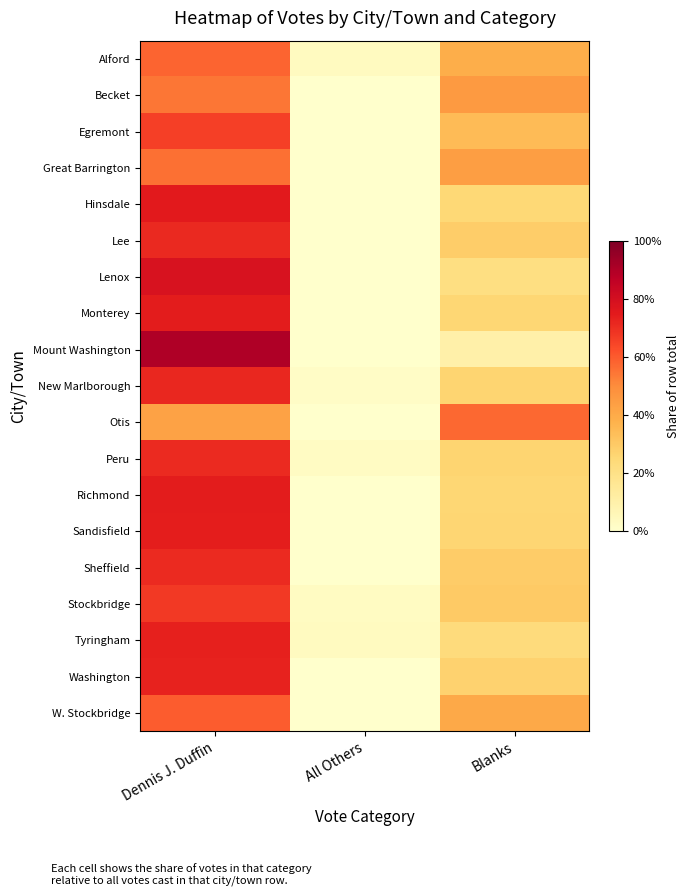

What is the spread (max minus min) of values at Blanks?

0.5